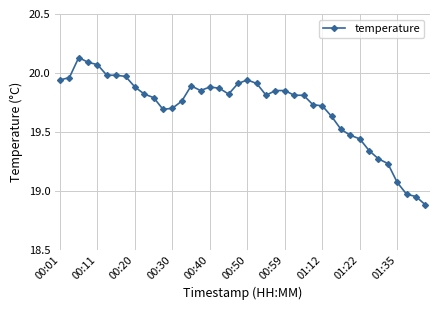

True or false: the data has more than 2 interior local peaks.

True